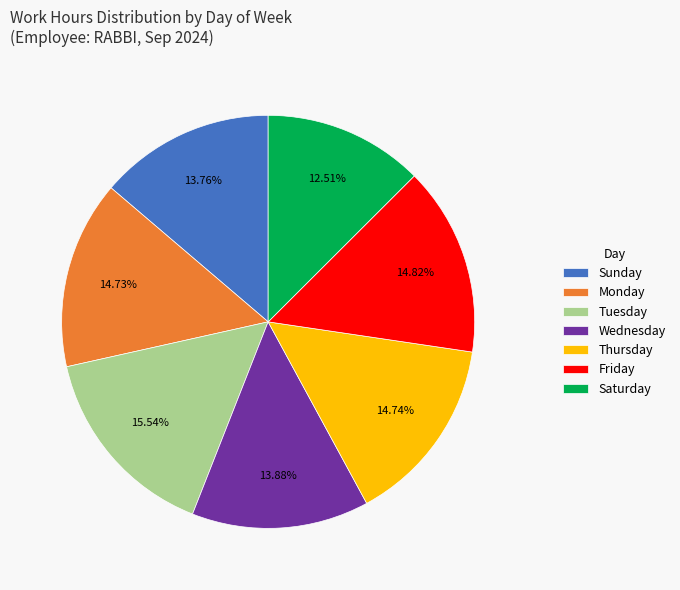

Is the sum of Tuesday and Saturday greater than half?

No